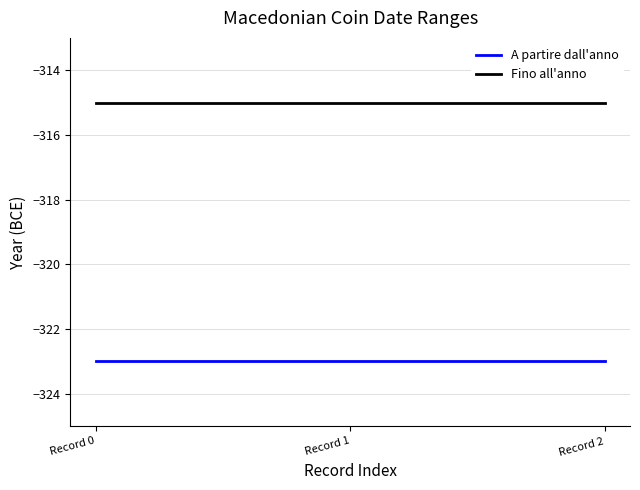

Reading left to right, transcribe all the data shown in this chart.

A partire dall'anno: Record 0=-323	Record 1=-323	Record 2=-323
Fino all'anno: Record 0=-315	Record 1=-315	Record 2=-315